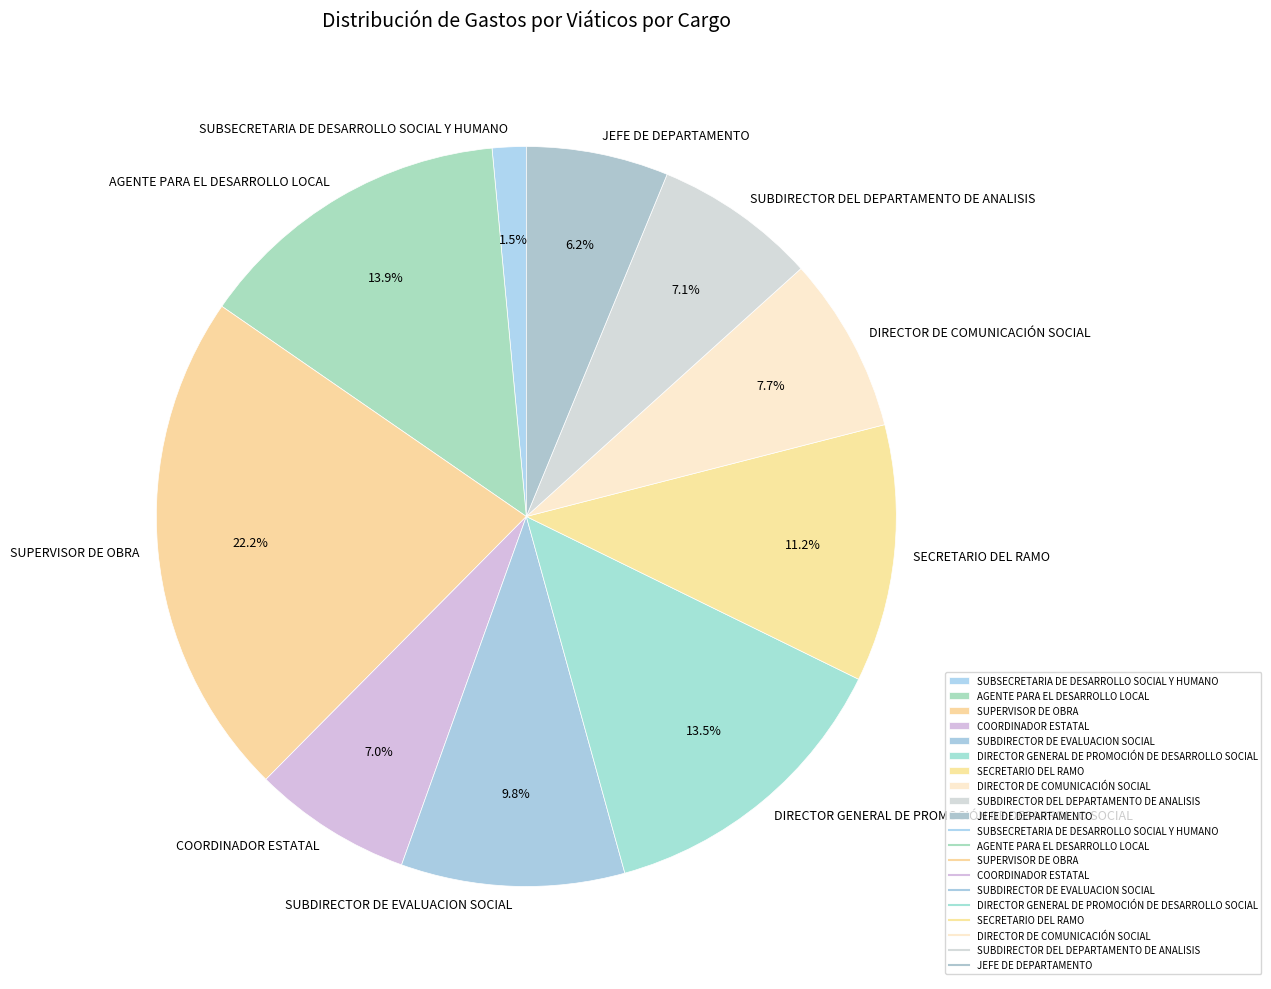

How many slices are in this pie chart?

10